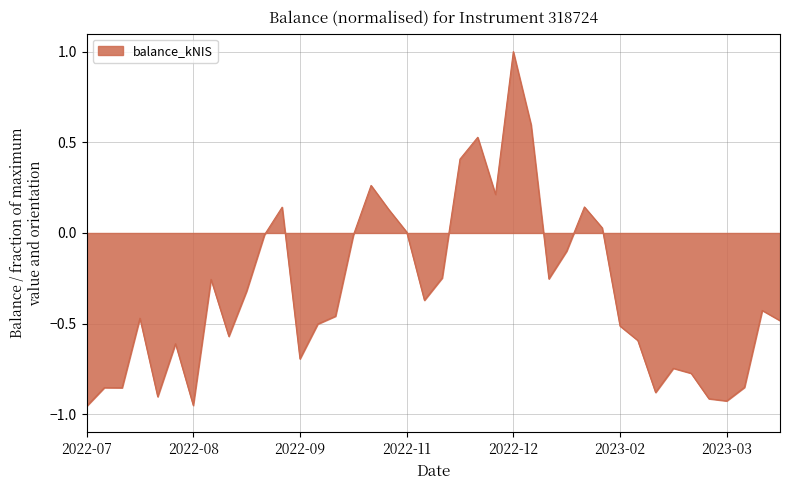

What is the difference between the maximum and minimum values?

2.0